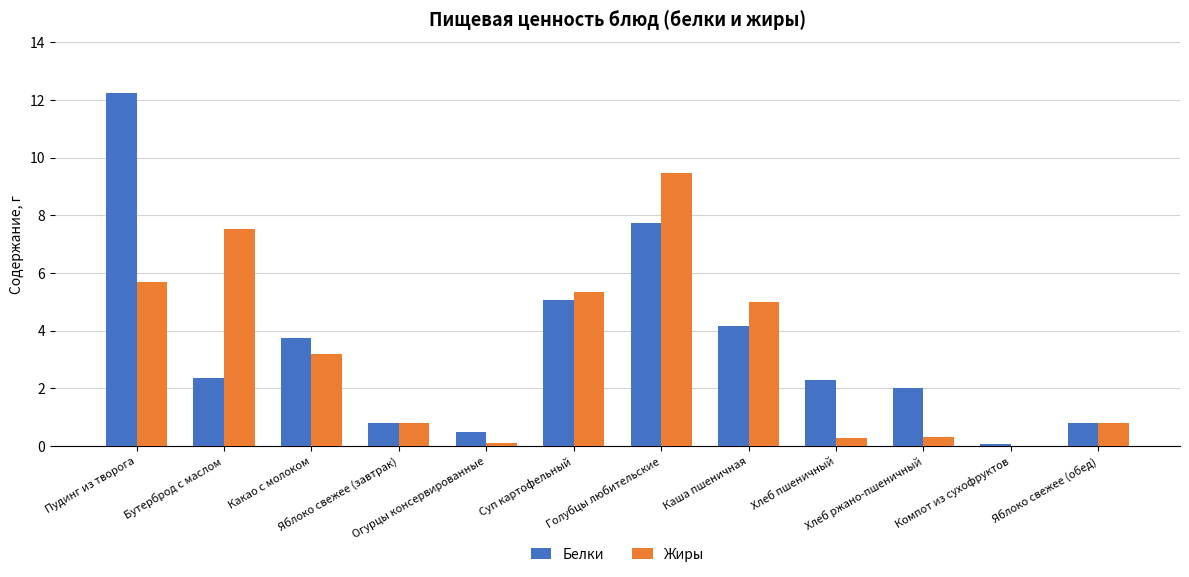

Rank the series by their maximum value, from lowest to highest.

Жиры, Белки